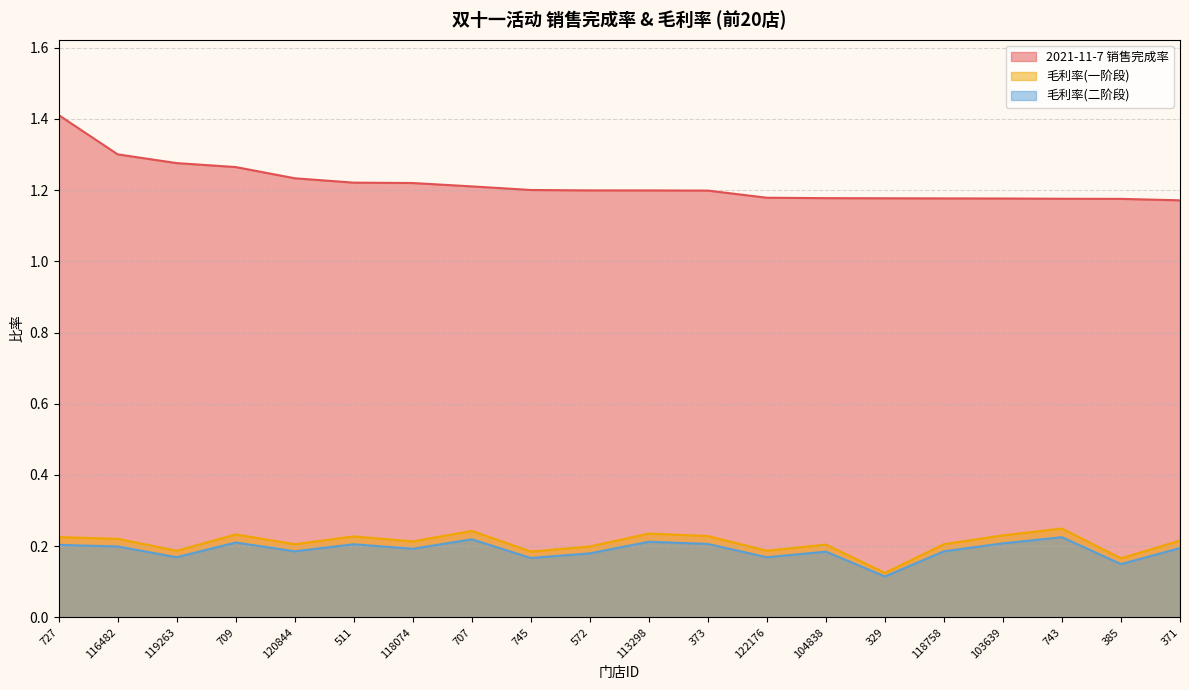

What is the approximate value of 毛利率(一阶段) at 329?

0.1